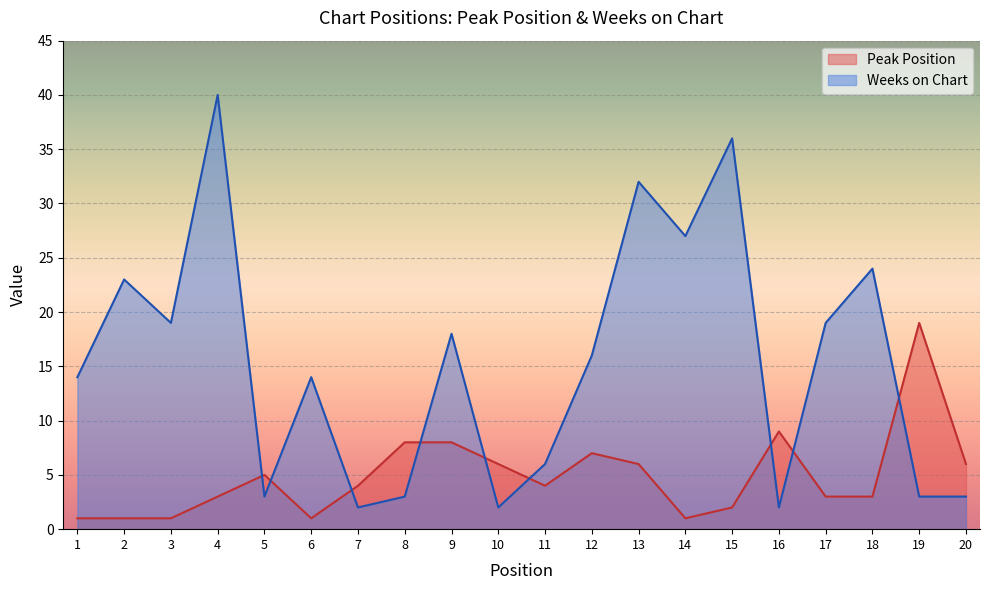

At which label is Peak Position closest to 10?

16